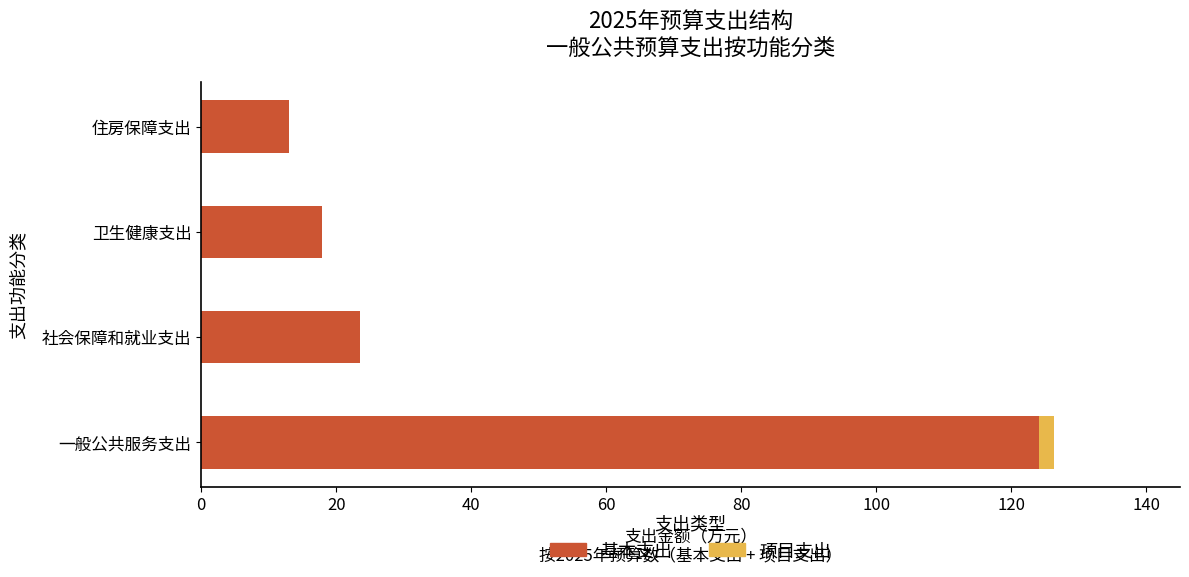

Which category has the highest value in the 基本支出 series?

一般公共服务支出